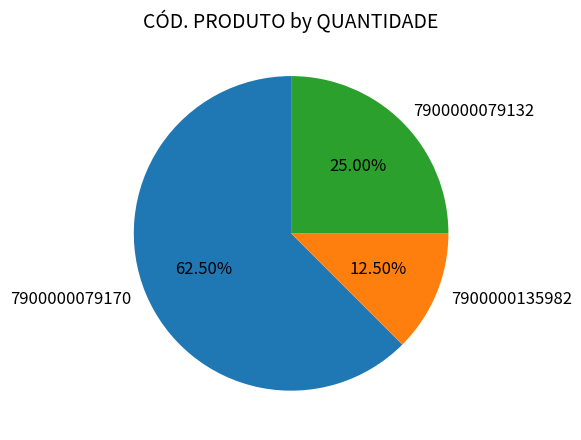

Rank the categories by value from lowest to highest.

7900000135982, 7900000079132, 7900000079170